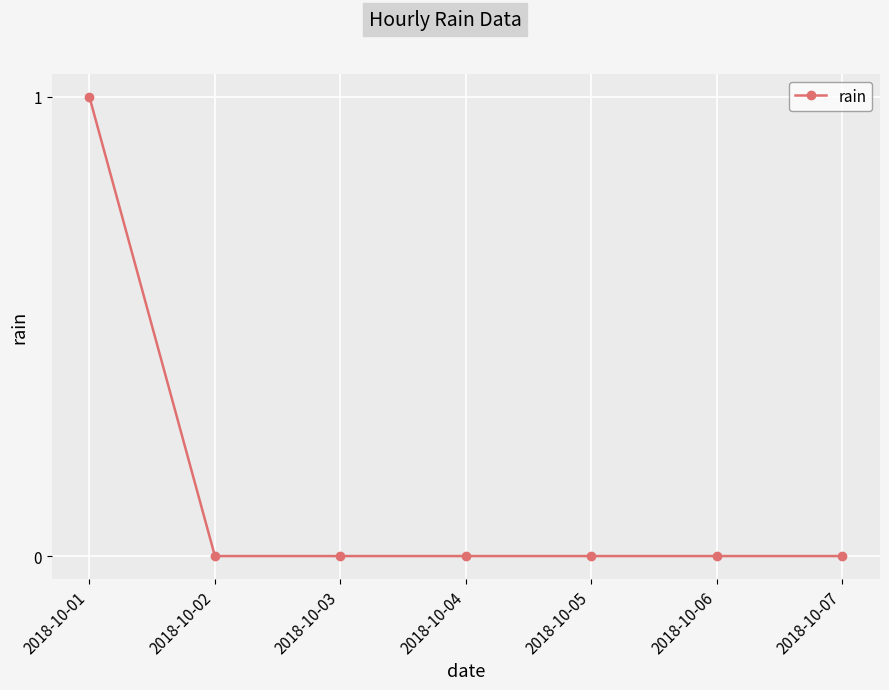

Which label corresponds to the largest value in the chart?

2018-10-01